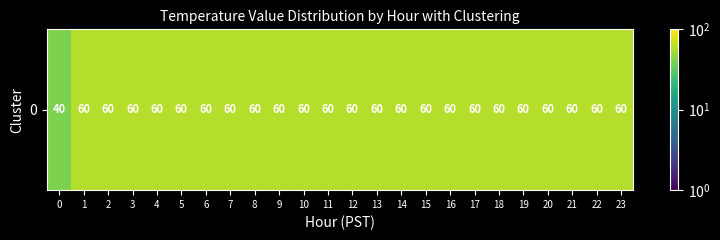

Reading left to right, extract all data points from this chart.

40	60	60	60	60	60	60	60	60	60	60	60	60	60	60	60	60	60	60	60	60	60	60	60